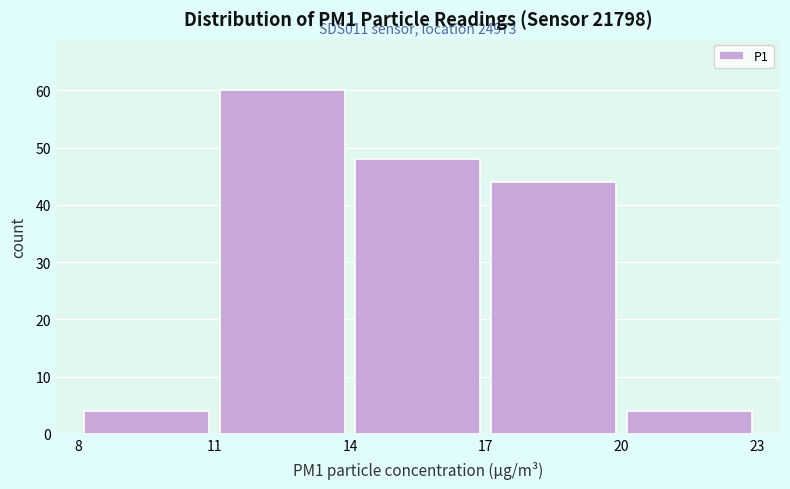

Which range on the x-axis has the tallest bar?

11 to 14